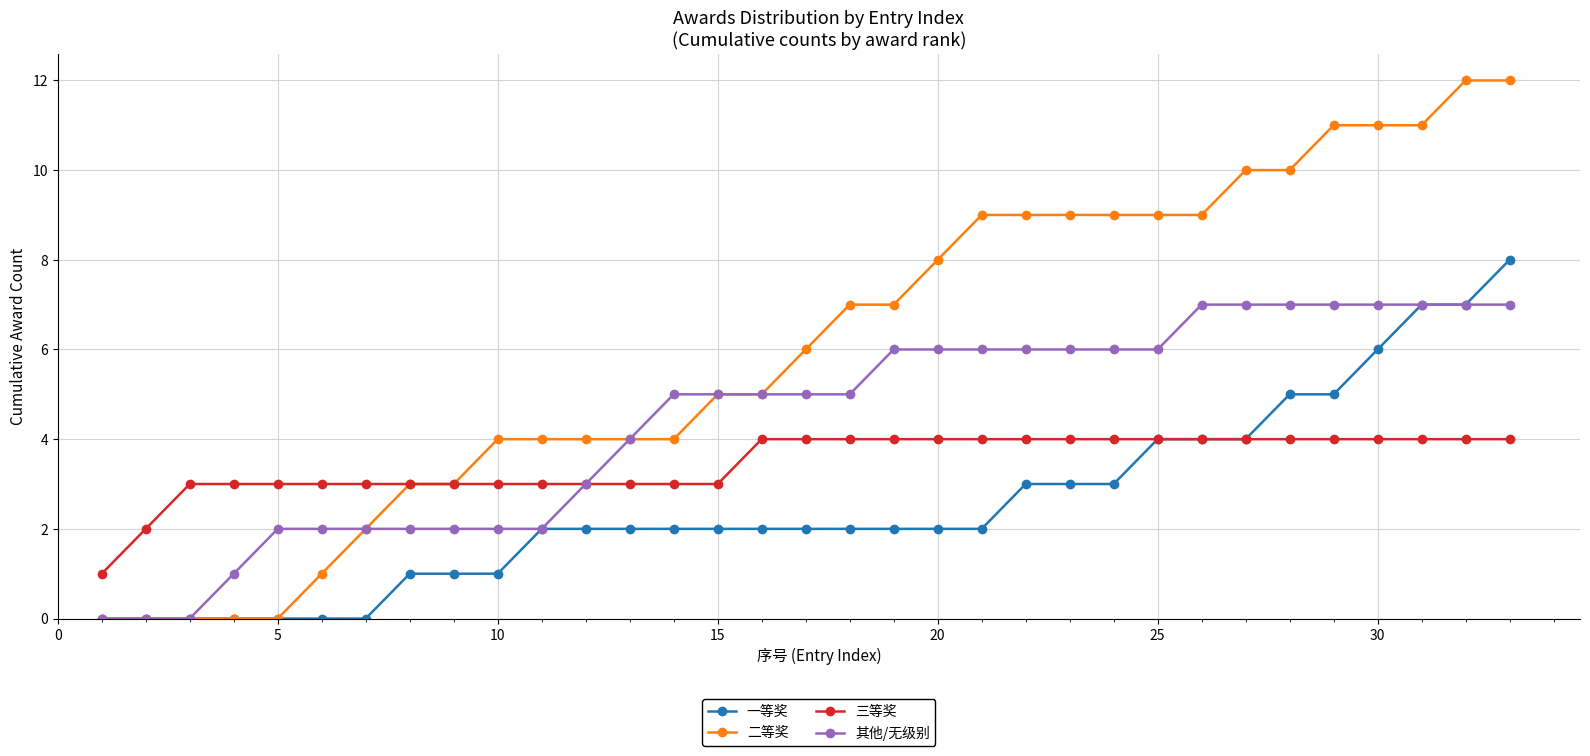

What is the value of the 其他/无级别 point at the 14th from the left?

5